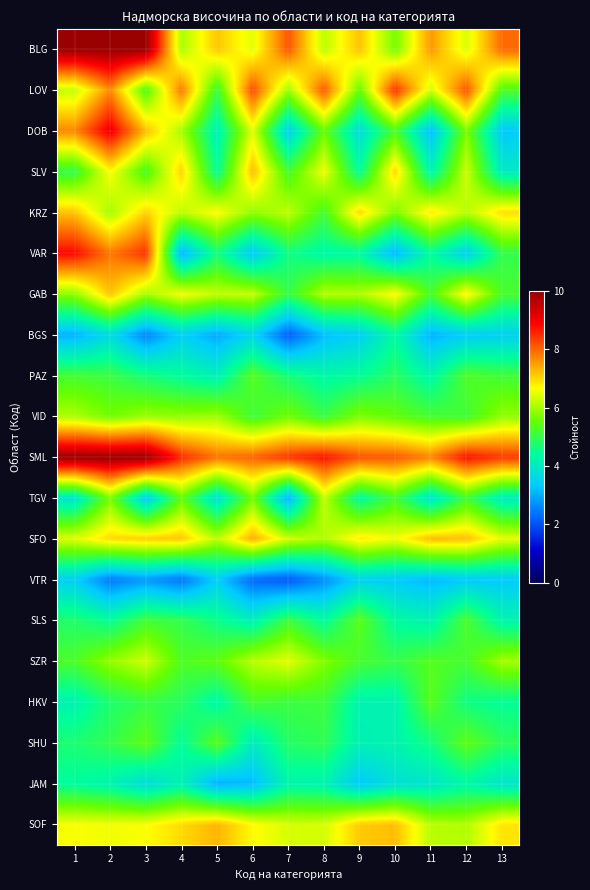

Which series has the widest spread of values?

DOB